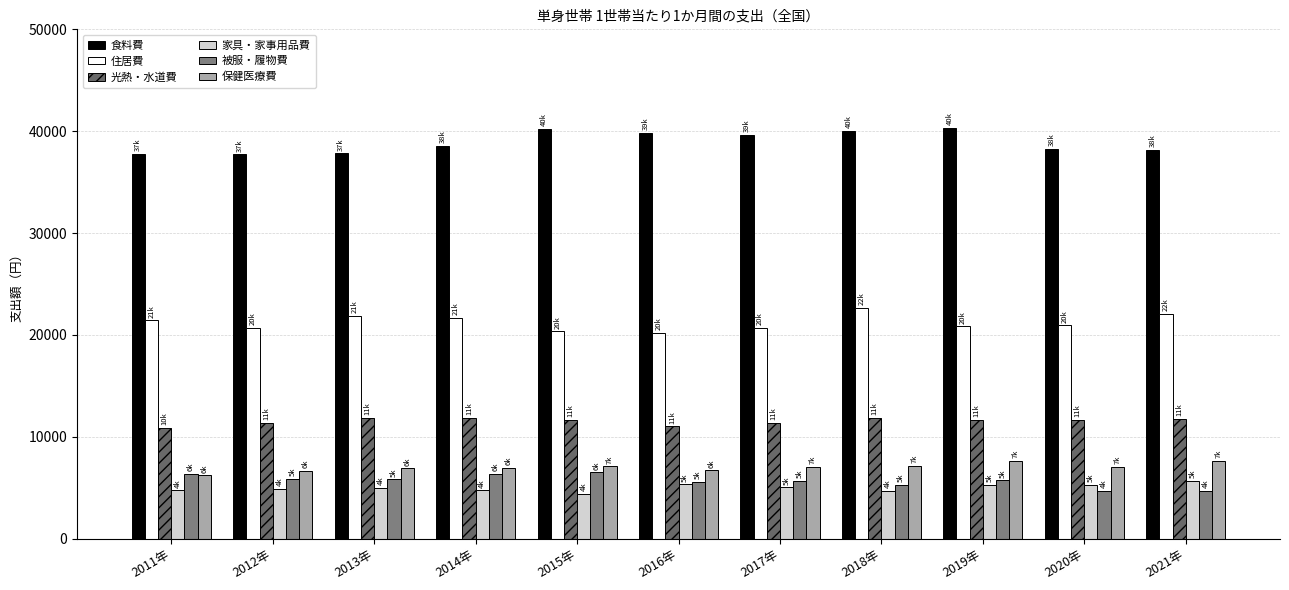

What is the label of the 10th bar from the right?

2012年